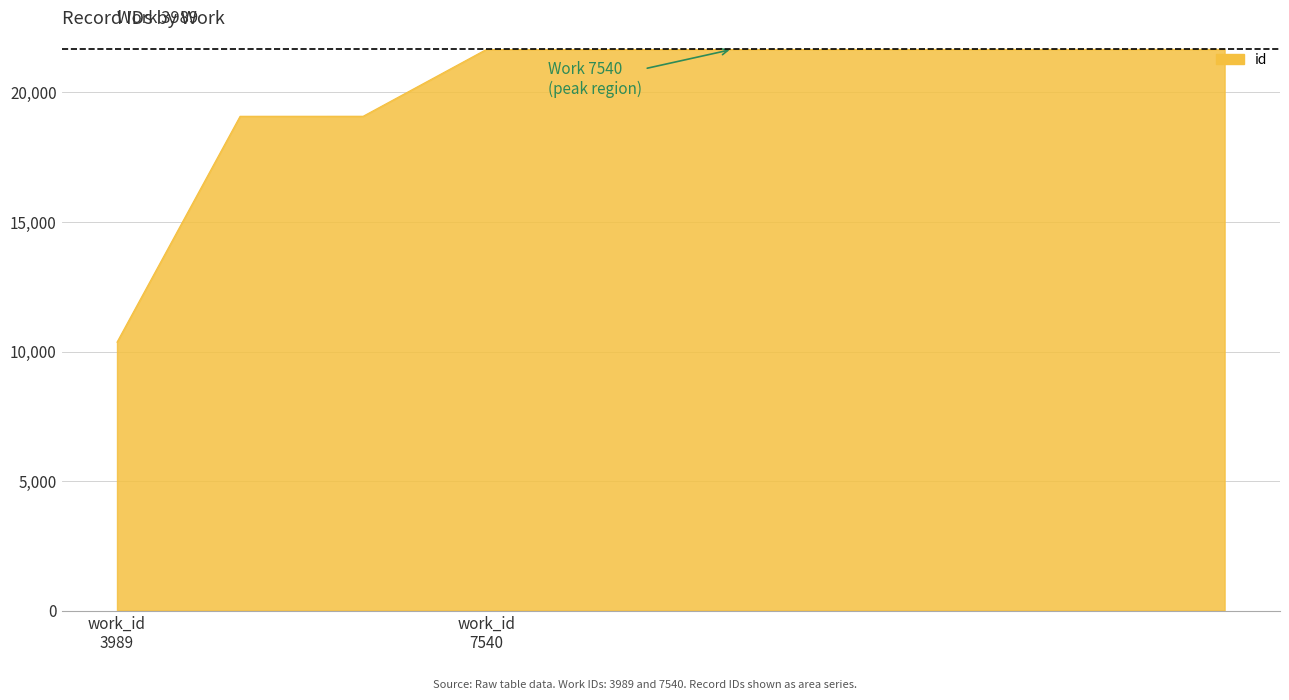

What is the maximum value shown in the chart?

21664